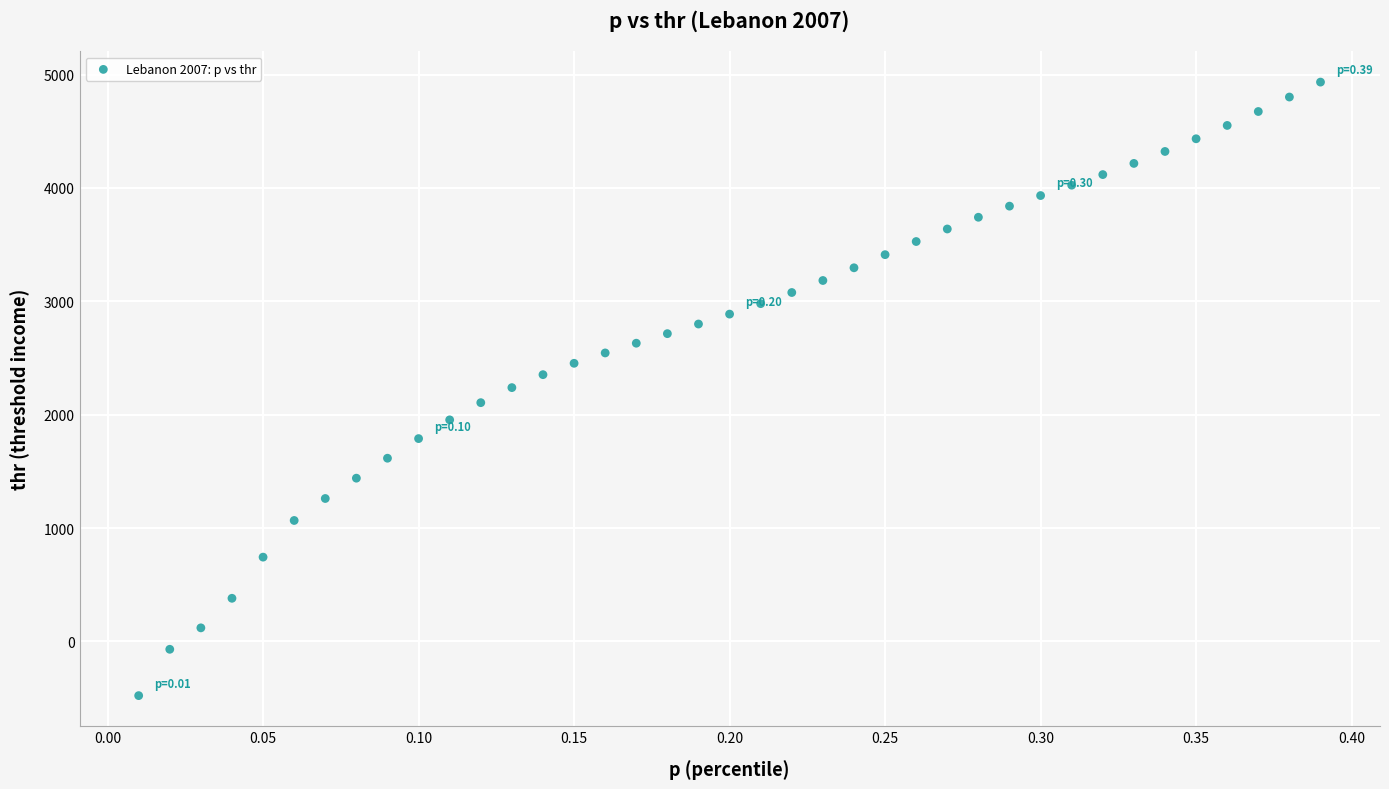

What is the range of Y values (max minus min)?

5411.2